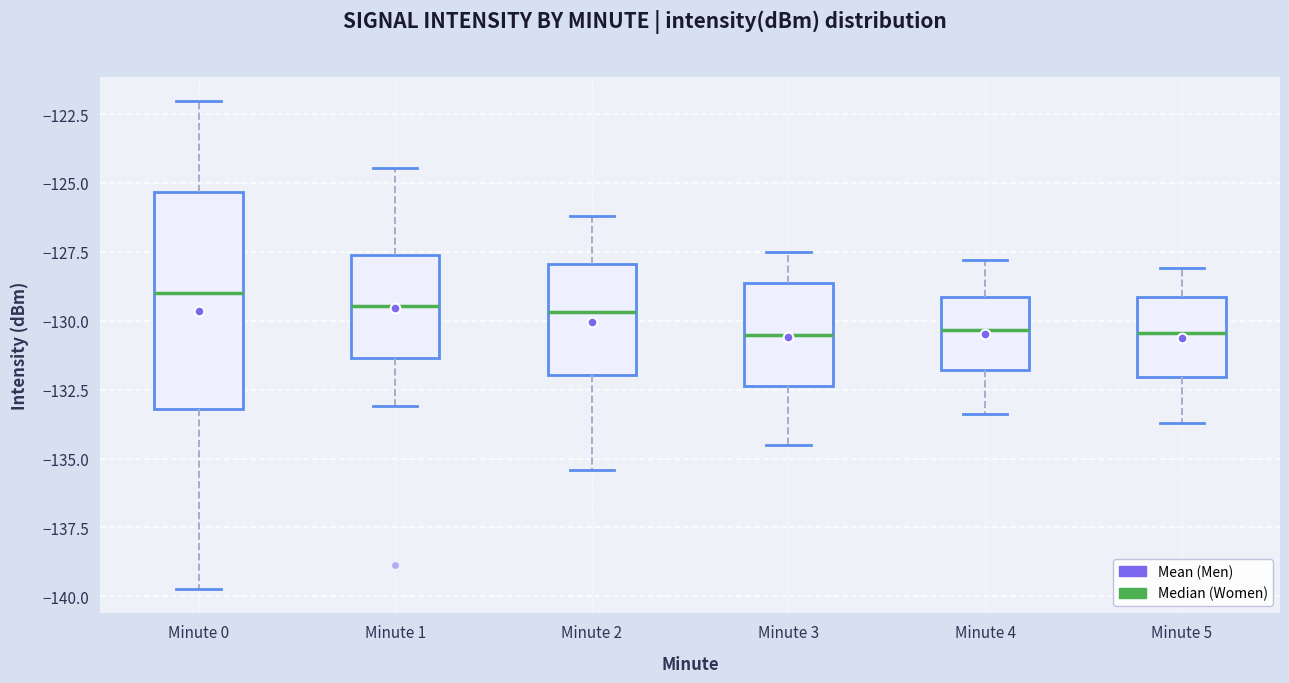

Where does the lower whisker of the box for Minute 0 end on the y-axis? The values are not printed on the chart, so give them approximately, as read against the axis.

-139.5